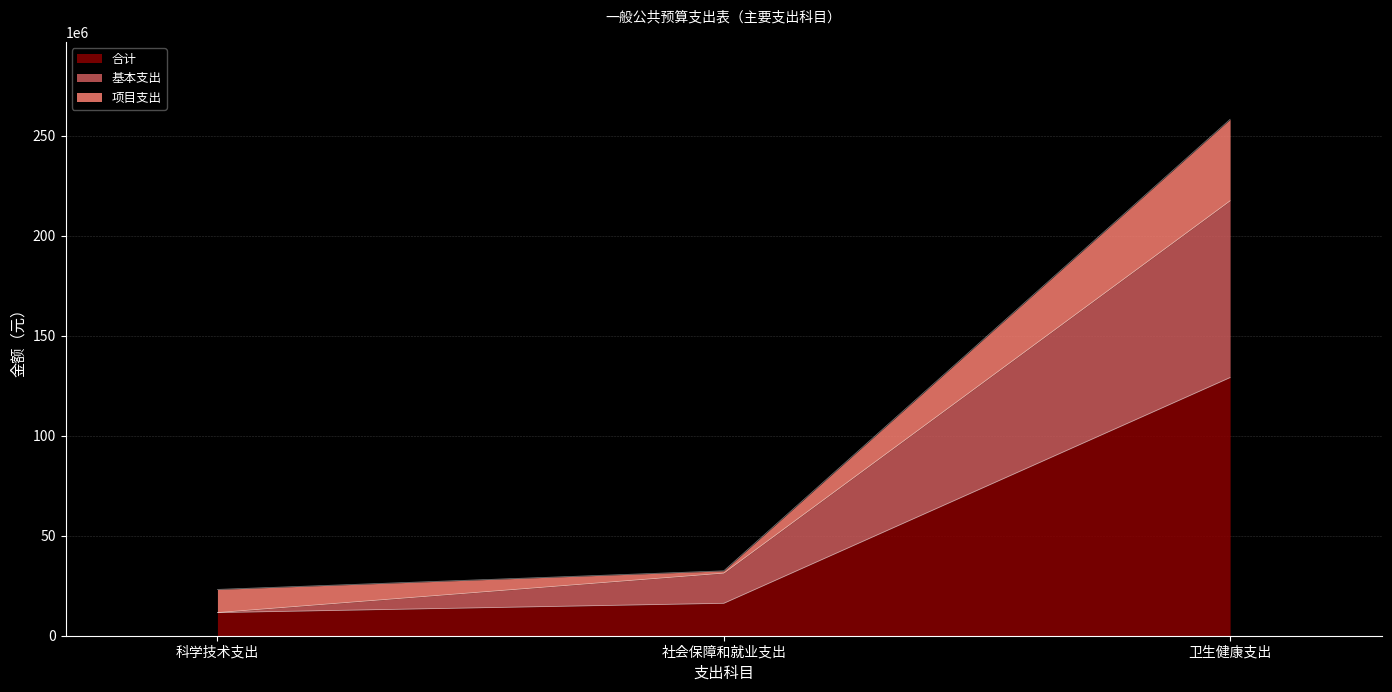

The value of 合计 at 科学技术支出 is 11575854.5. True or false?

True